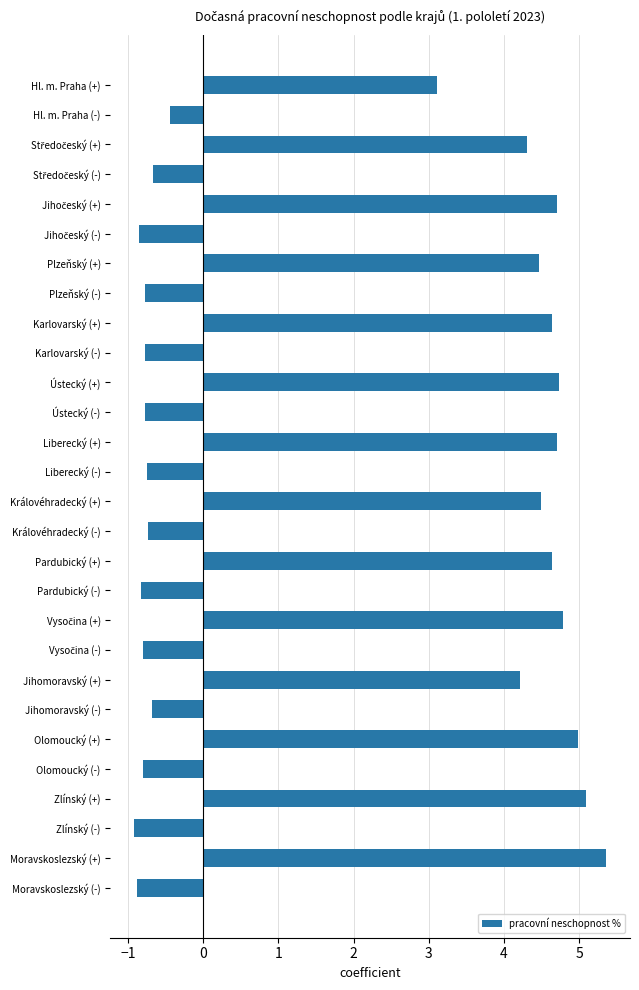

Between Hl. m. Praha (+) and Královéhradecký (+), which is larger?

Královéhradecký (+)